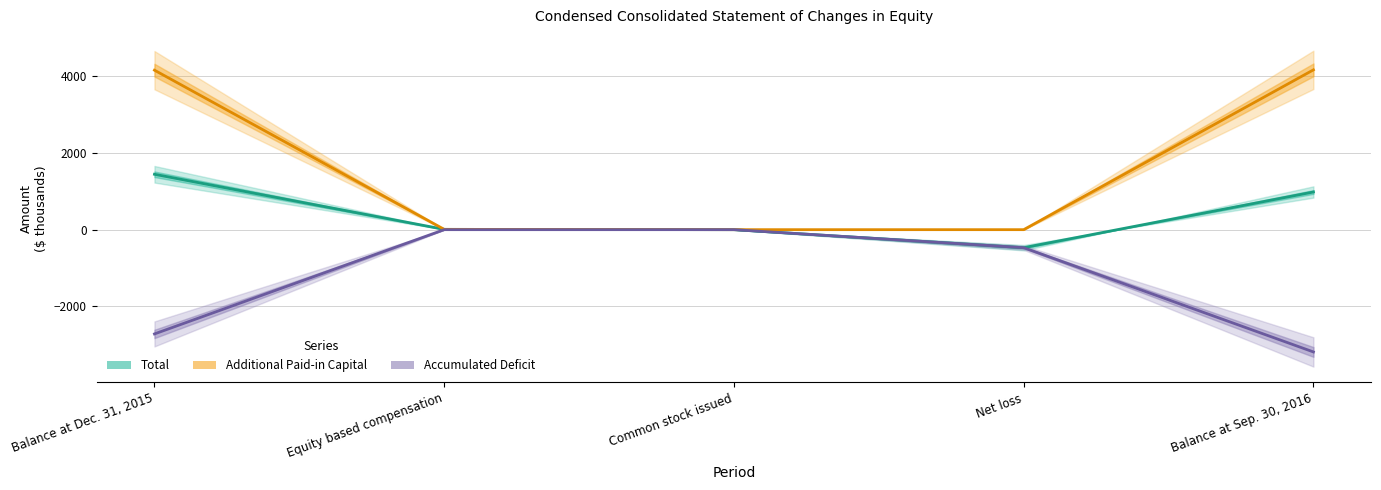

Does the chart have visible grid lines?

Yes